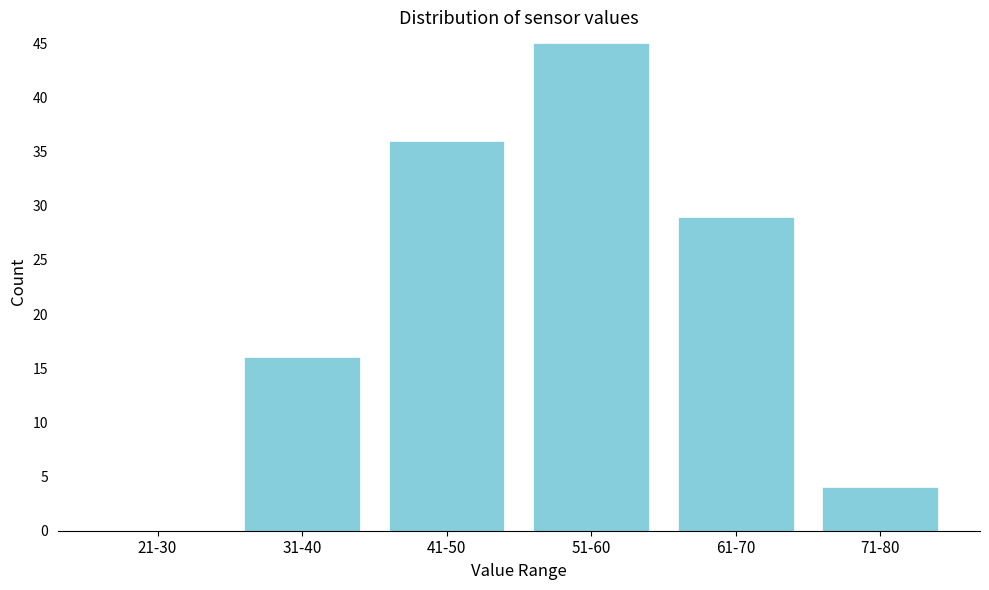

Reading right to left, what are all the values shown in this chart?

71-80=4	61-70=29	51-60=45	41-50=36	31-40=16	21-30=0